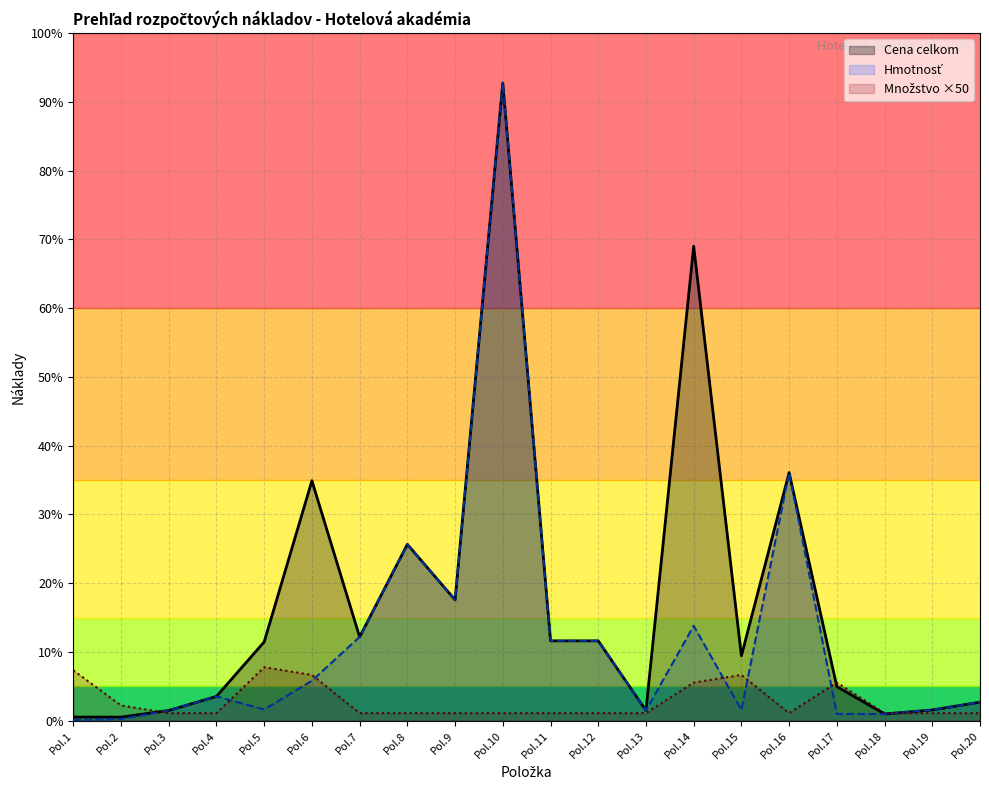

The value at Pol.1 is 13.1. True or false?

False